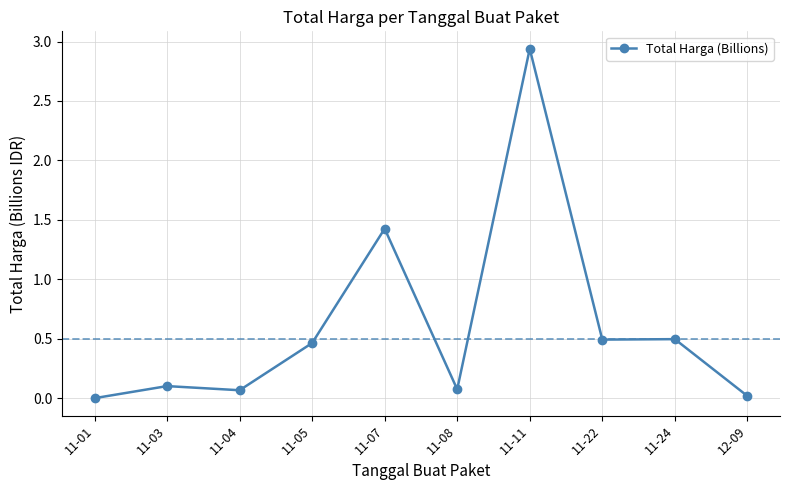

The chart shows a value of 0.1 at 11-08. True or false?

True